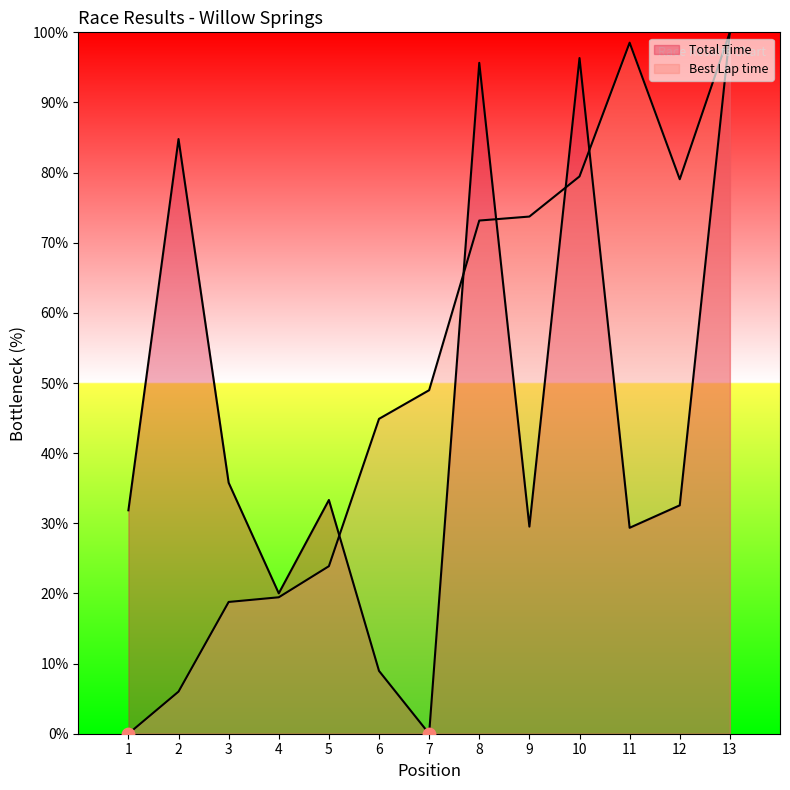

What is the total value across all series at 8?

168.8